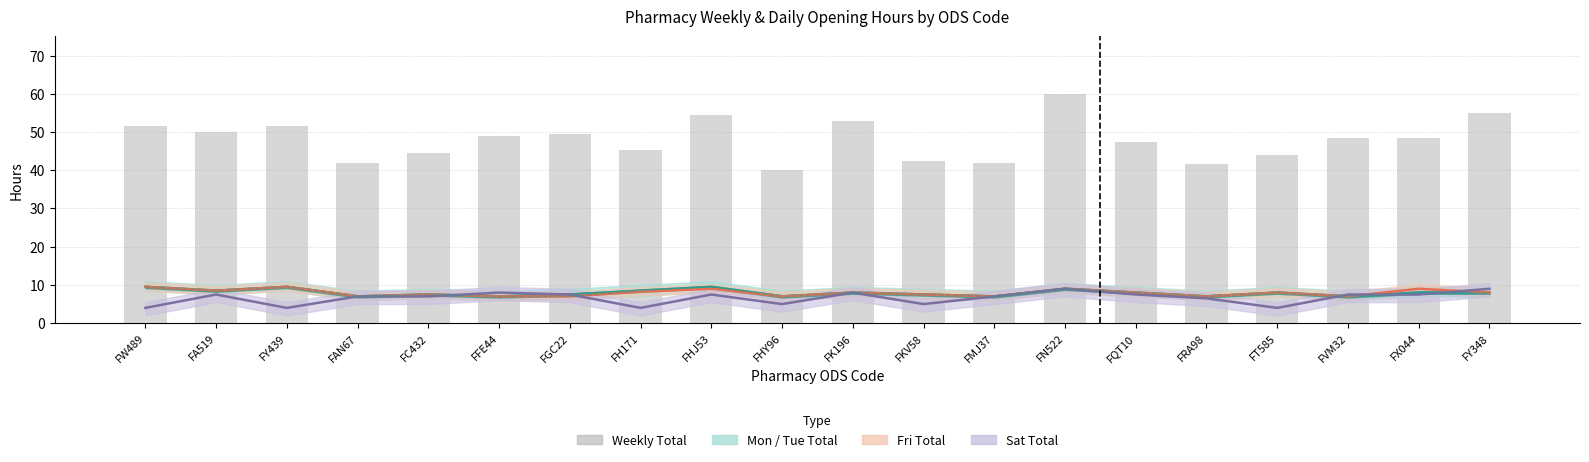

True or false: Fri Total has a value of 7.0 at FAN67.

True